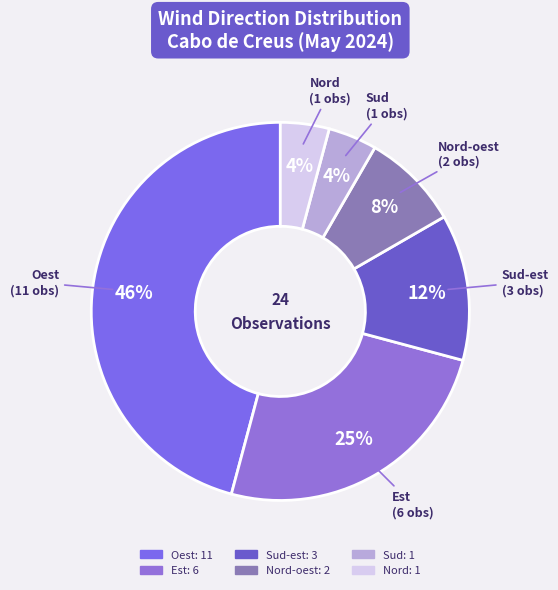

To the nearest percent, what is the average slice percentage?

17%